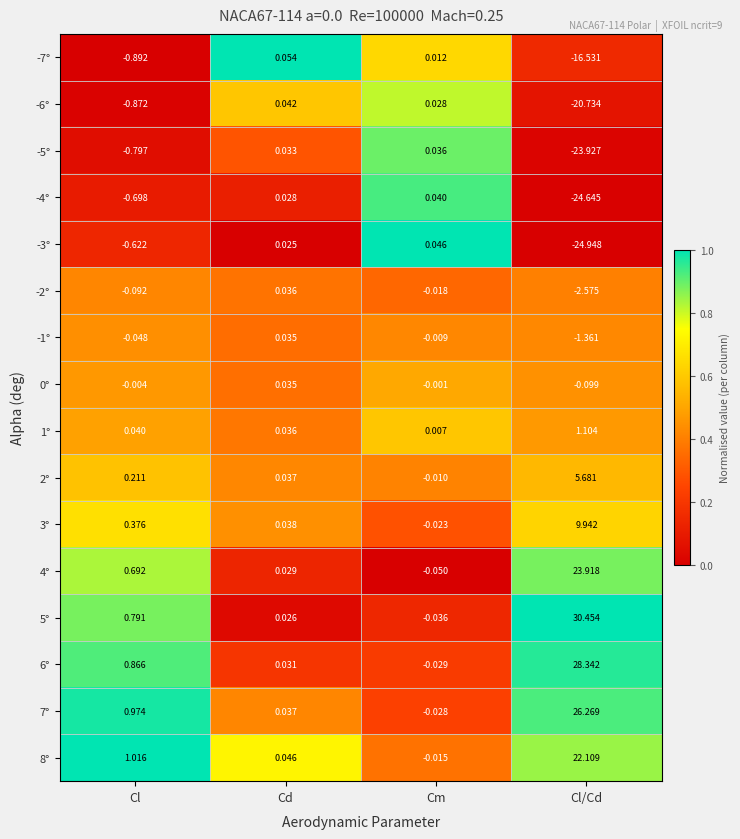

List the labels in order of -2° value, smallest first.

Cl/Cd, Cl, Cm, Cd